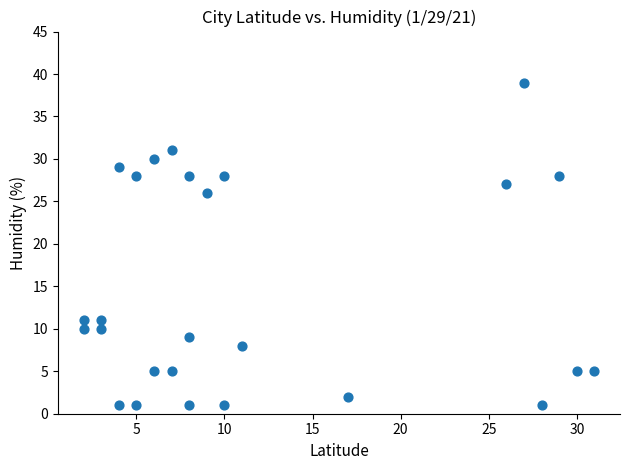

What Y value in the scatter plot is closest to 20?

26